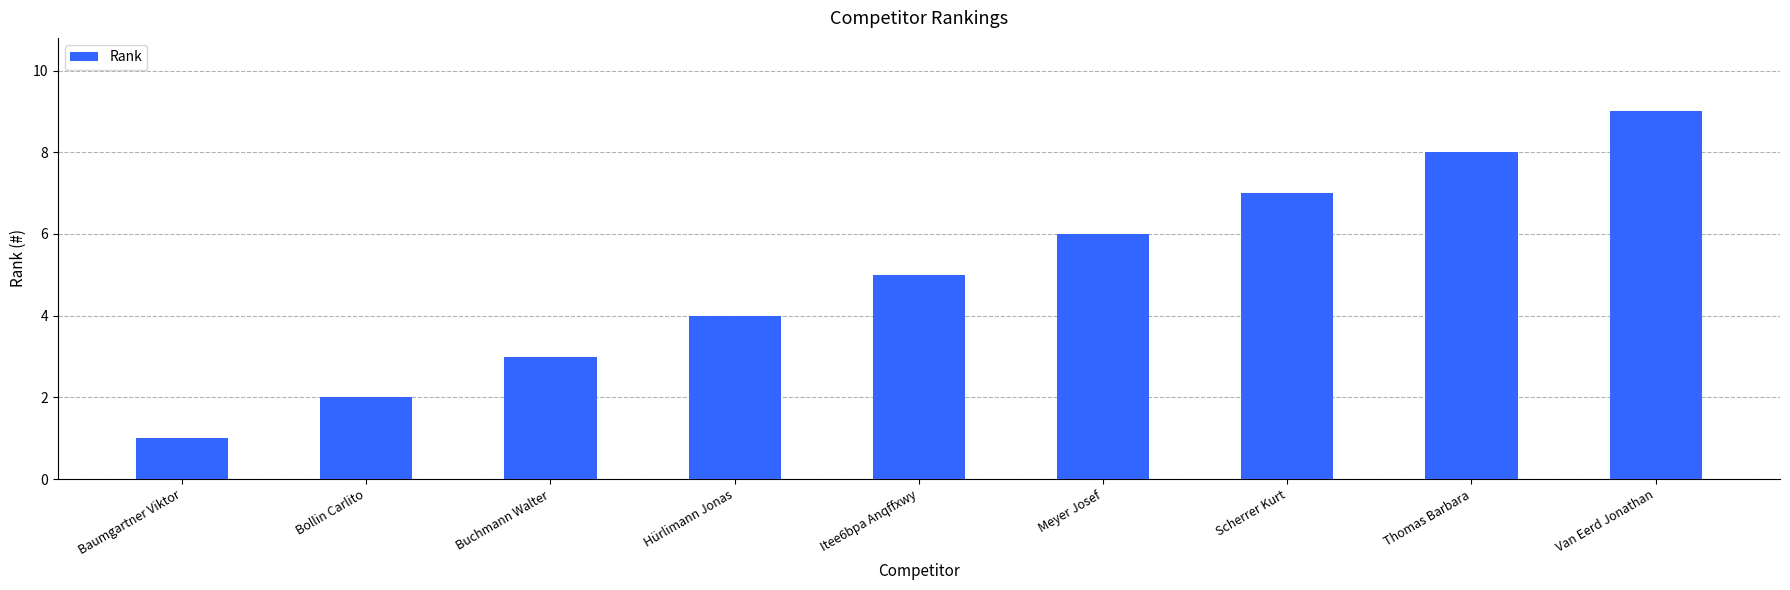

Reading left to right, extract all data points from this chart.

1	2	3	4	5	6	7	8	9